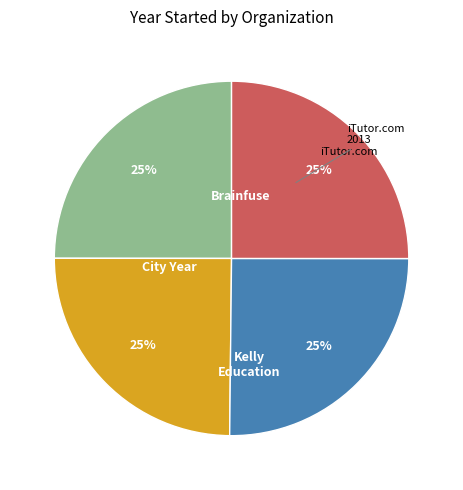

What is the change in value from Brainfuse to City Year?

-11